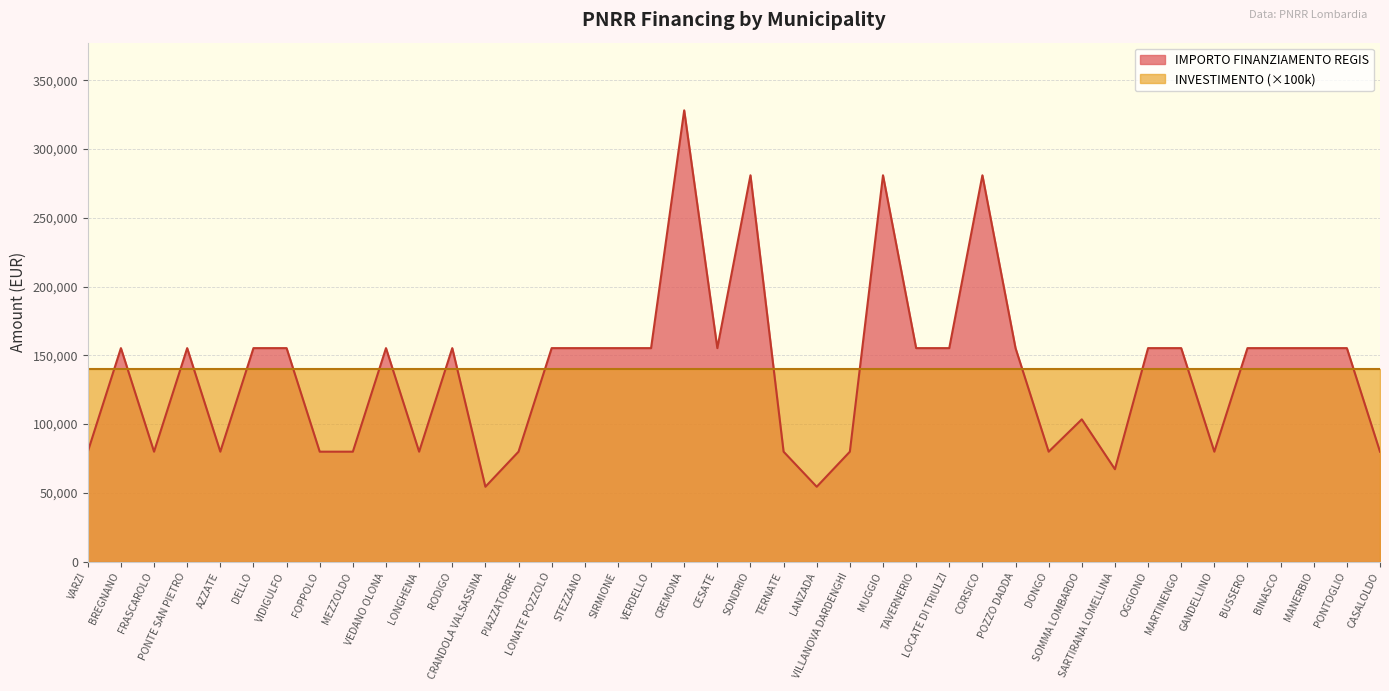

Count the number of data series in this chart.

2